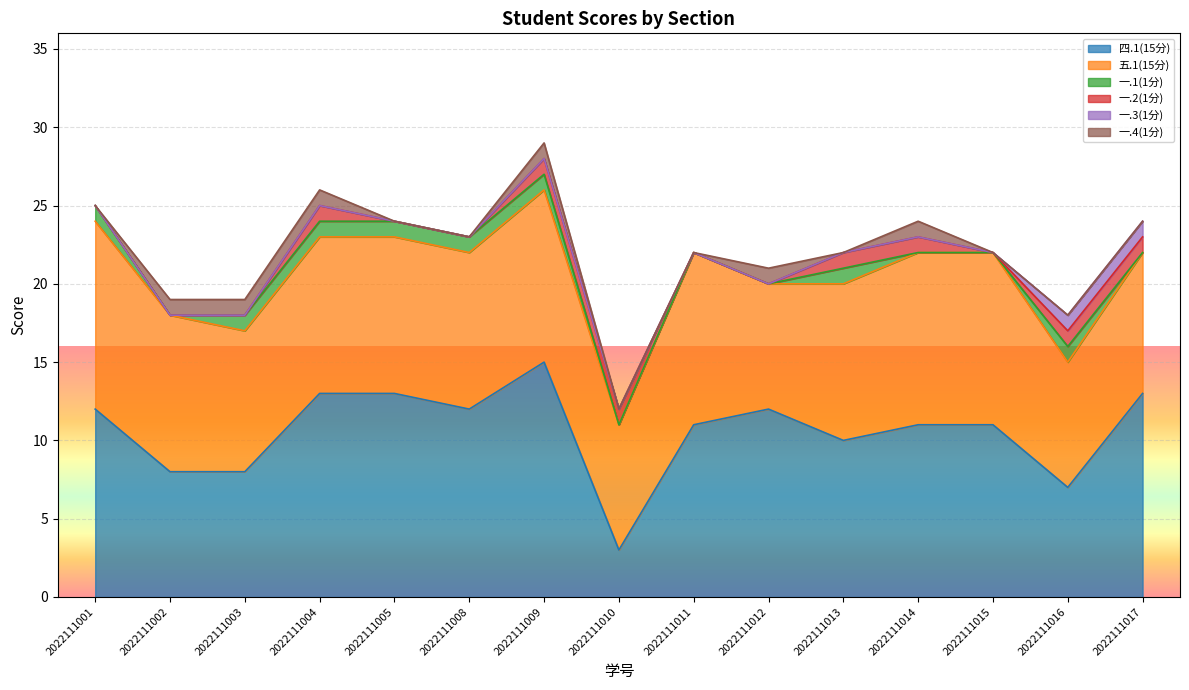

The value of 一.3(1分) at 2022111003 is 0. True or false?

True